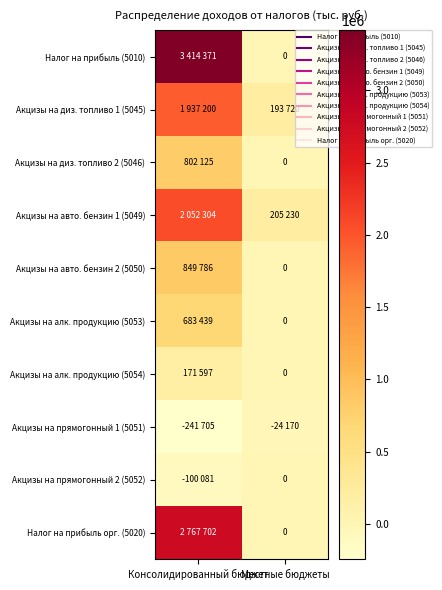

How many series are shown in this chart?

10